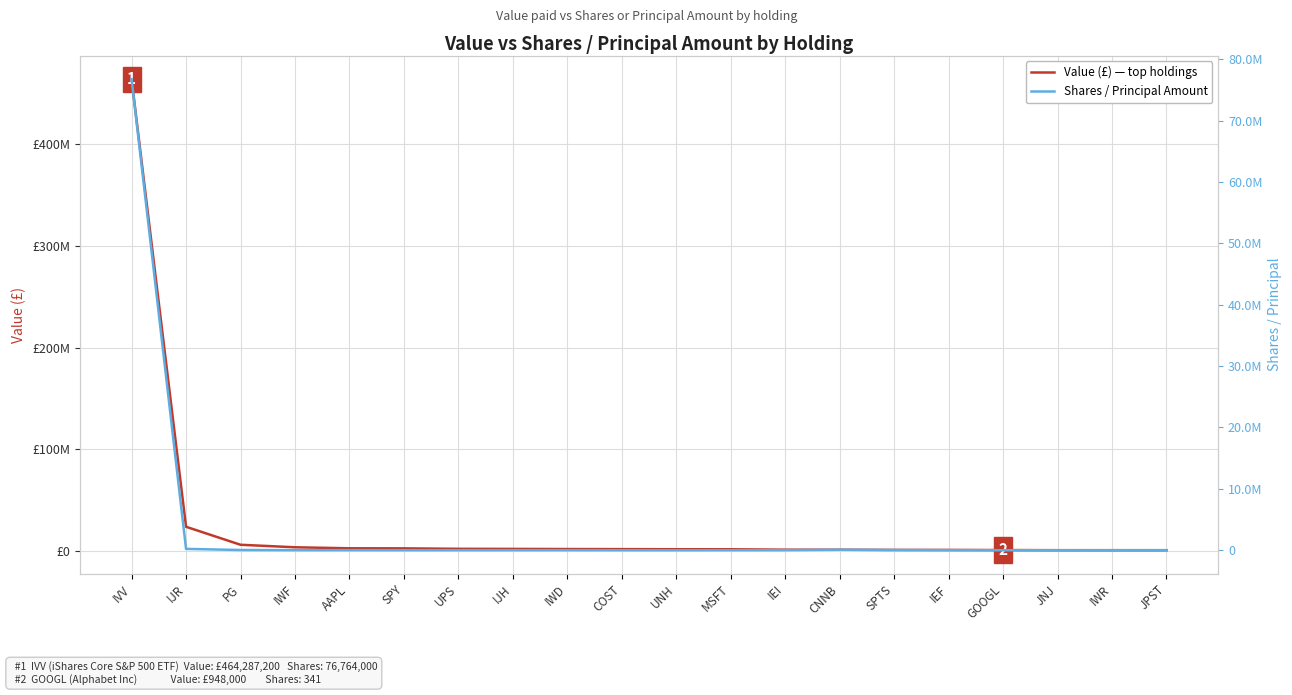

What is the spread (max minus min) of values at COST?

1868749